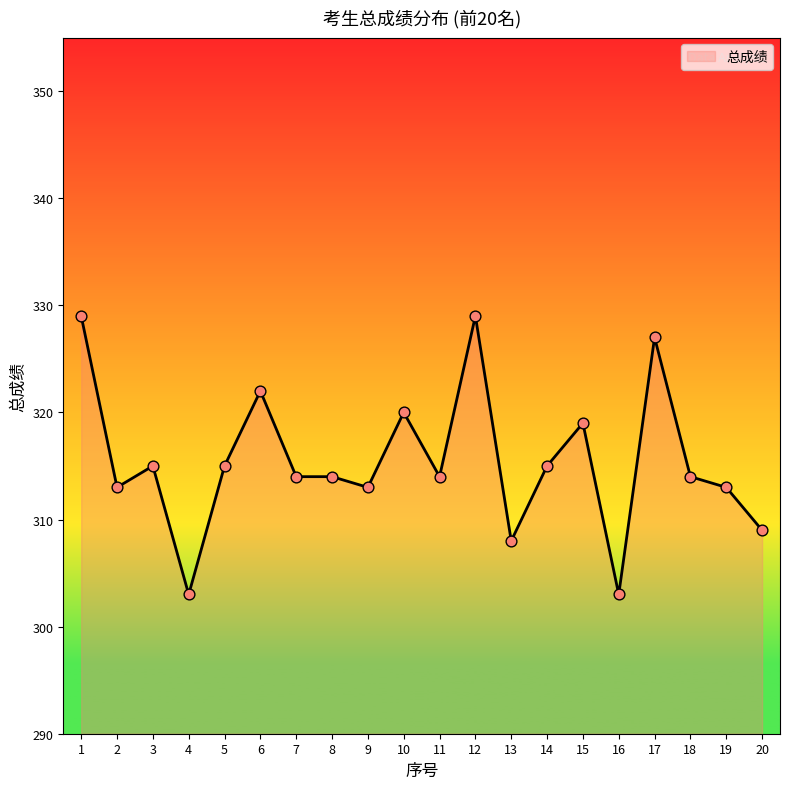

What is the change in value from 16 to 19?

+10